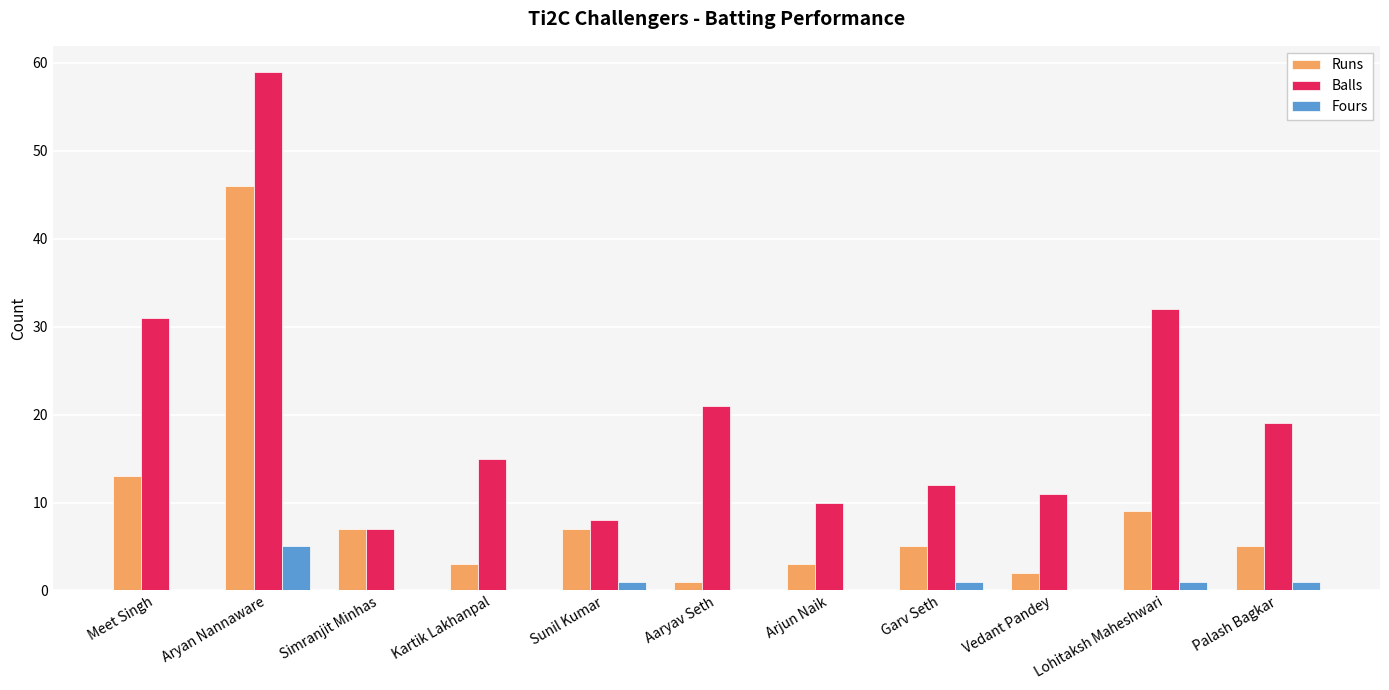

Which series has the largest total across all categories?

Balls